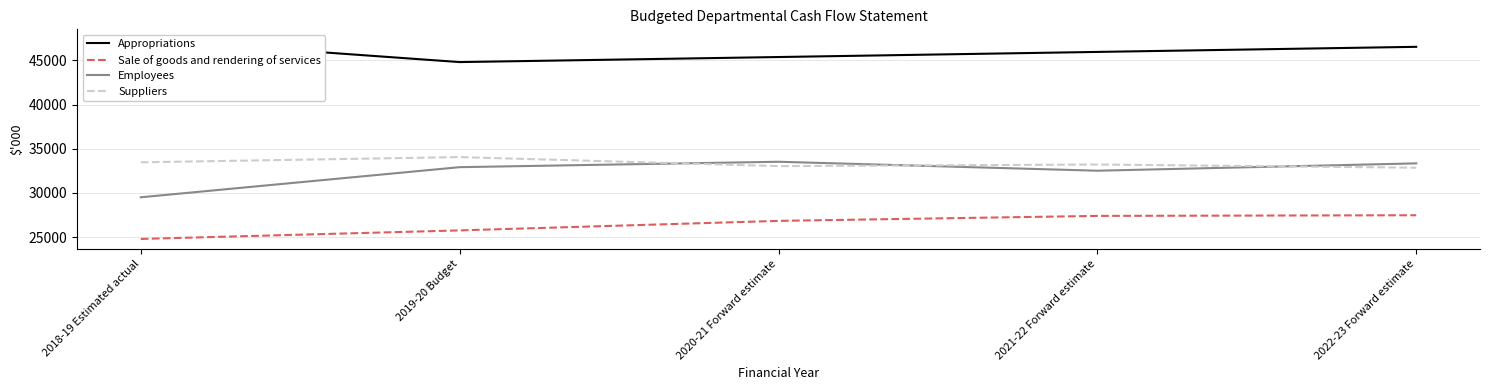

What is the greatest value displayed?

47377